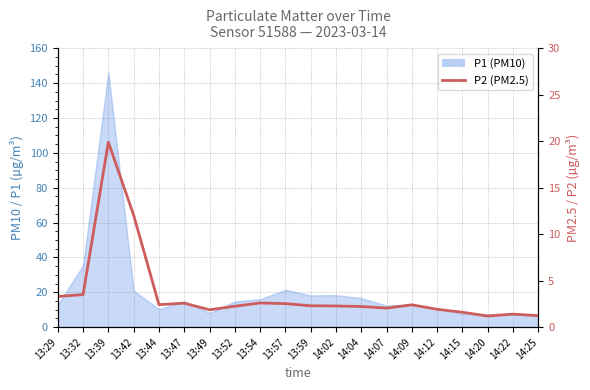

What is the label of the 3rd point from the right?

14:20